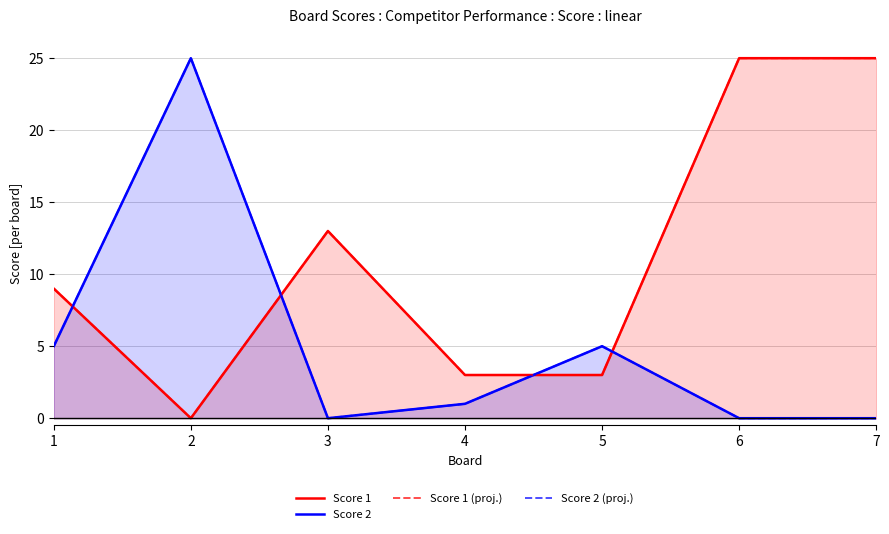

Which series has the largest total across all categories?

Score 1